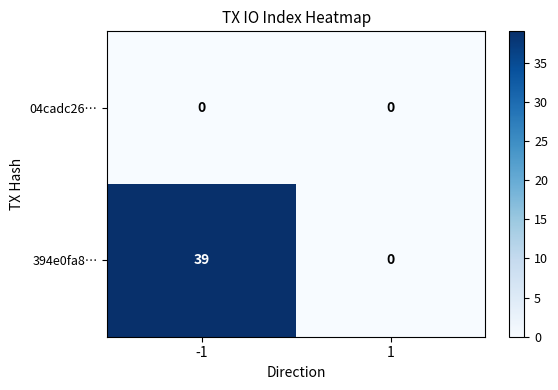

At which category does the chart reach its peak across all series?

-1